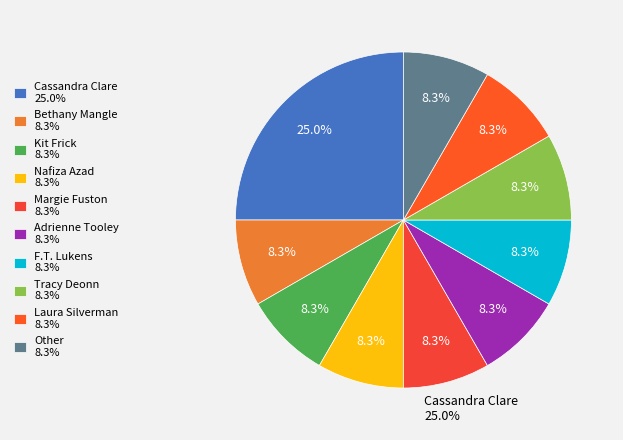

How many segments does this pie chart have?

10